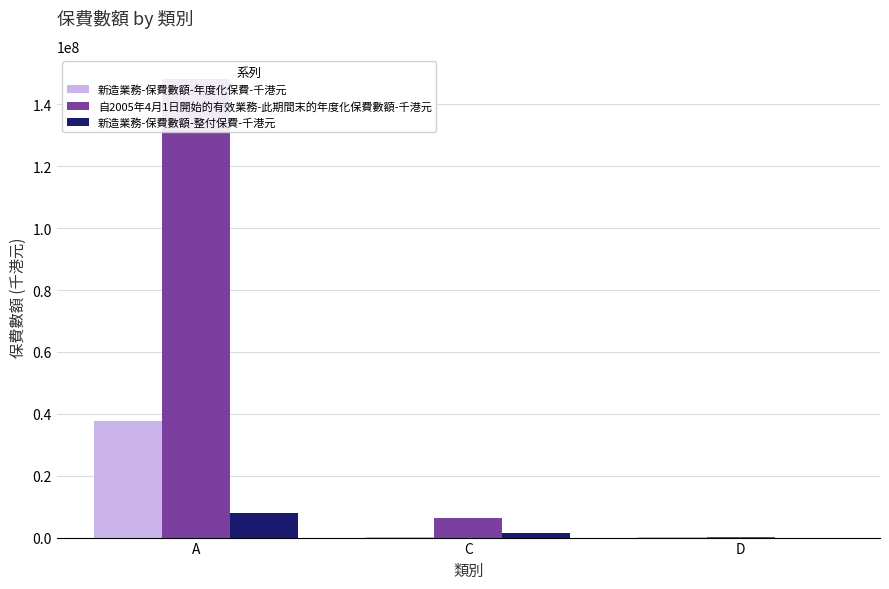

At A, list the series in order from smallest to largest.

新造業務-保費數額-整付保費-千港元, 新造業務-保費數額-年度化保費-千港元, 自2005年4月1日開始的有效業務-此期間末的年度化保費數額-千港元